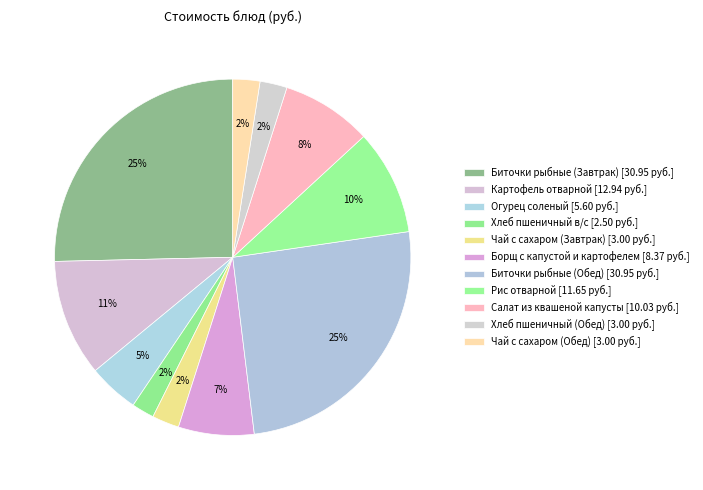

How many segments does this pie chart have?

11